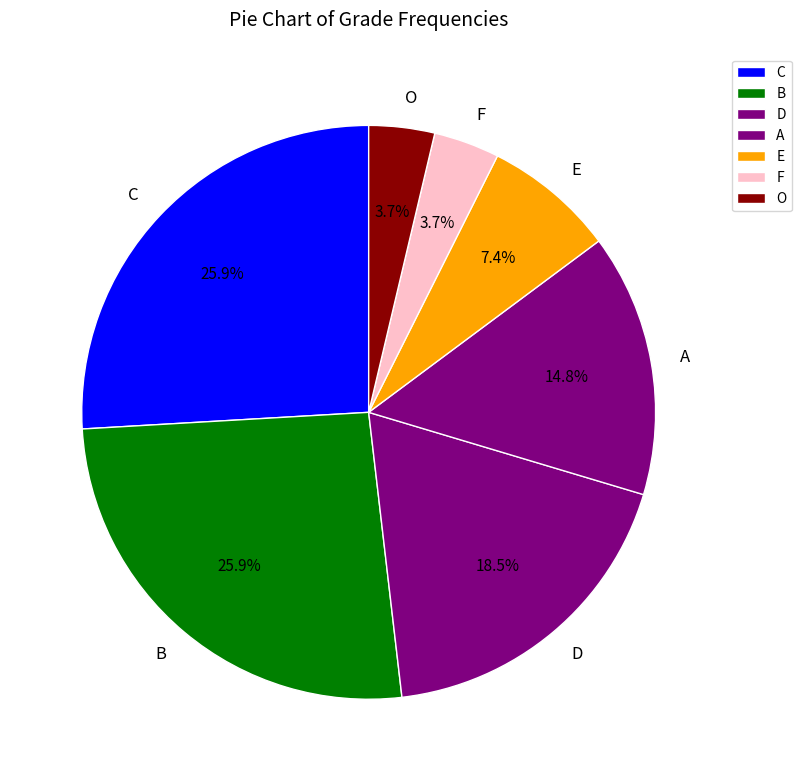

What is the ratio of the value at A to the value at E?

2.0